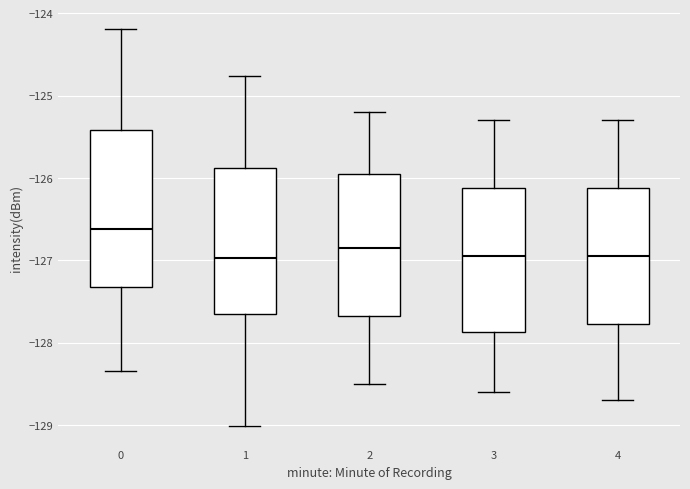

Comparing the boxes themselves (not the whiskers), which one is the tallest?

0